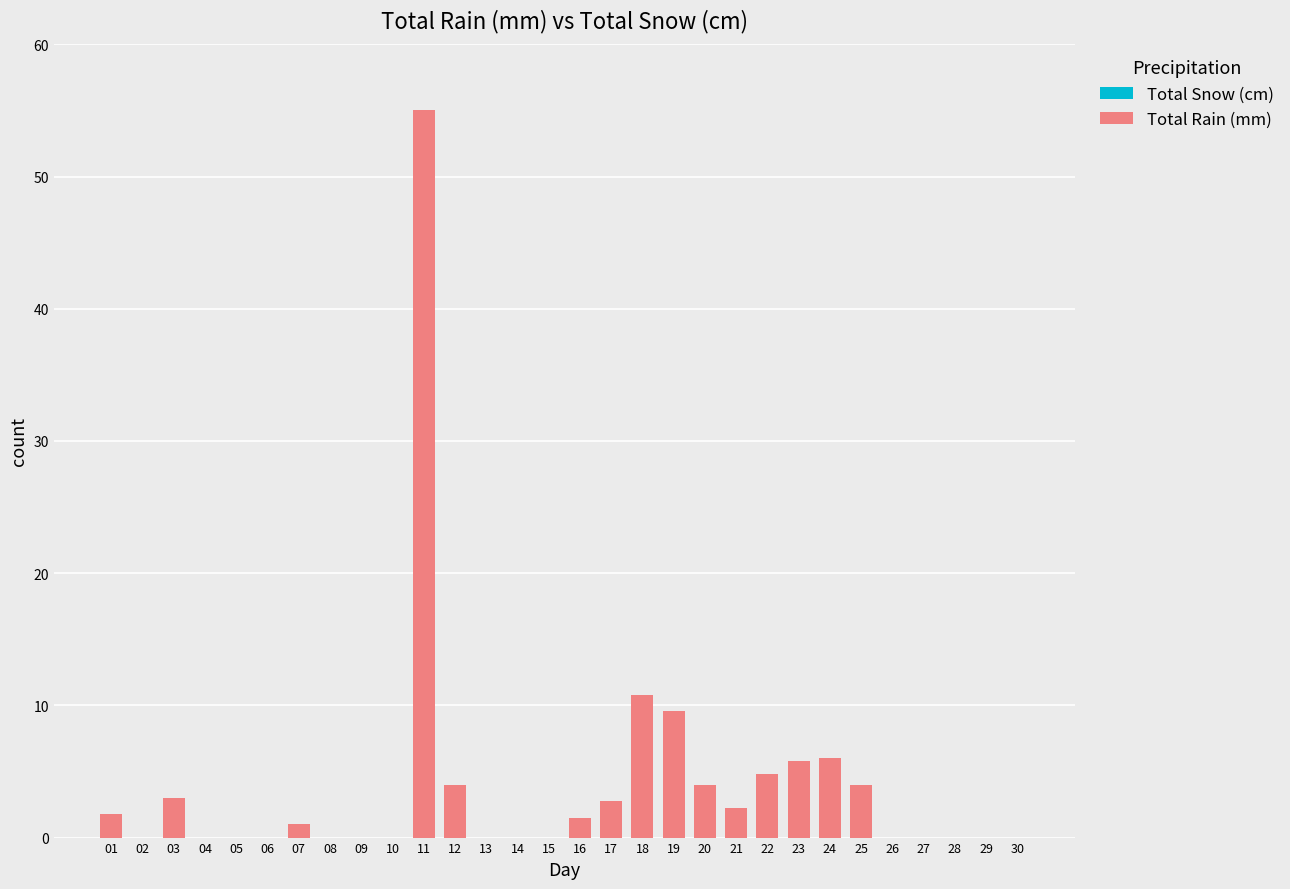

The value at 23 is 5.8. True or false?

True